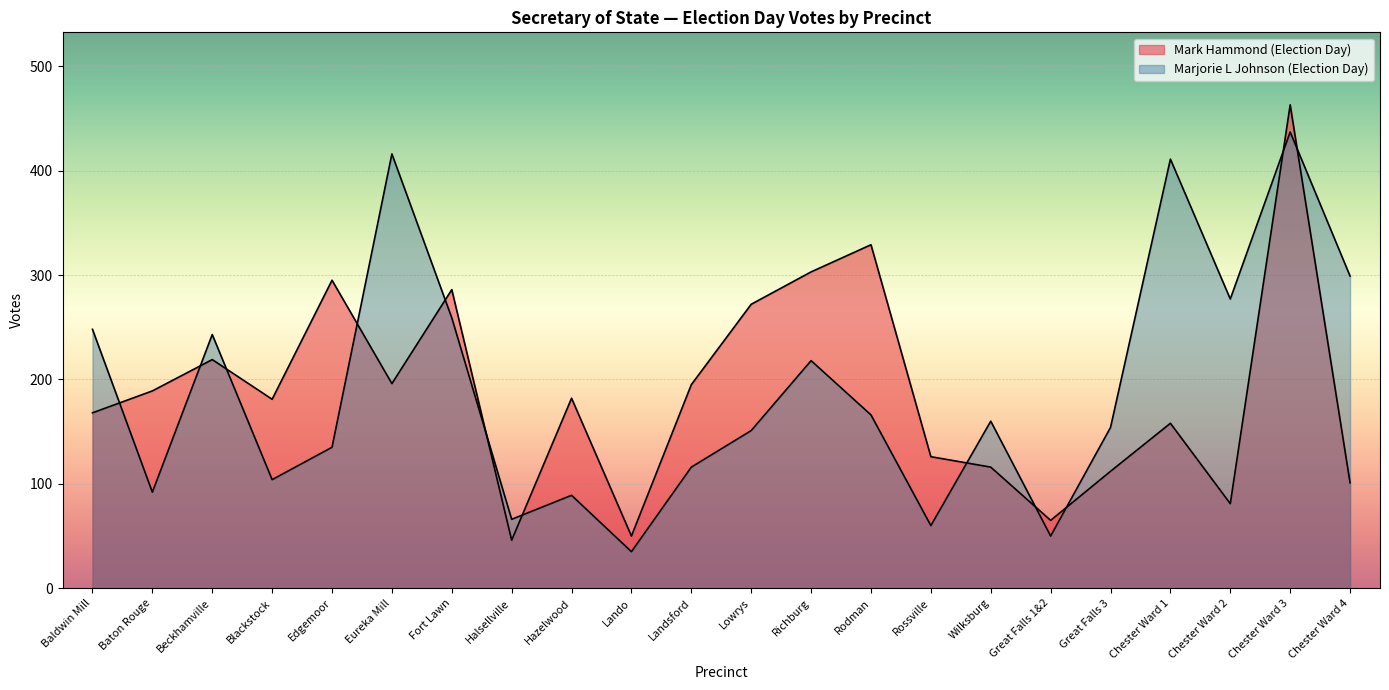

At which label is Mark Hammond (Election Day) closest to 254?

Lowrys